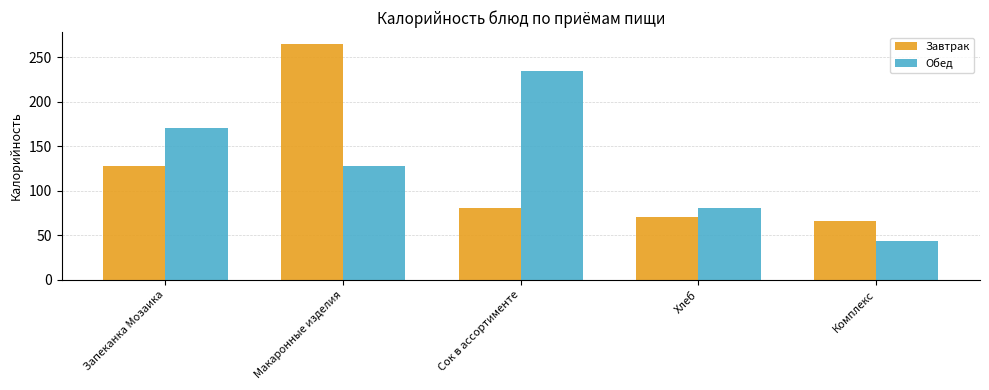

What is the total value across all series at Сок в ассортименте?

316